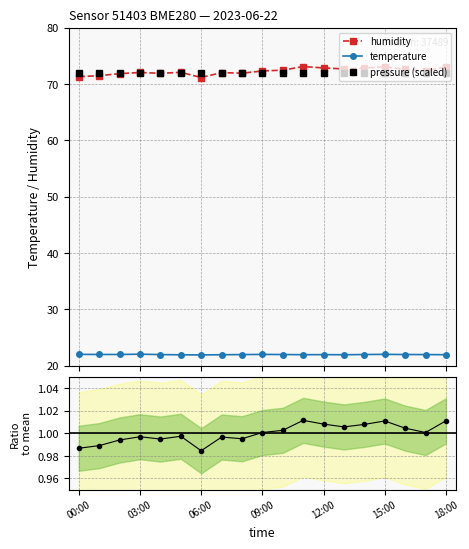

Which series has the largest range (max minus min)?

humidity